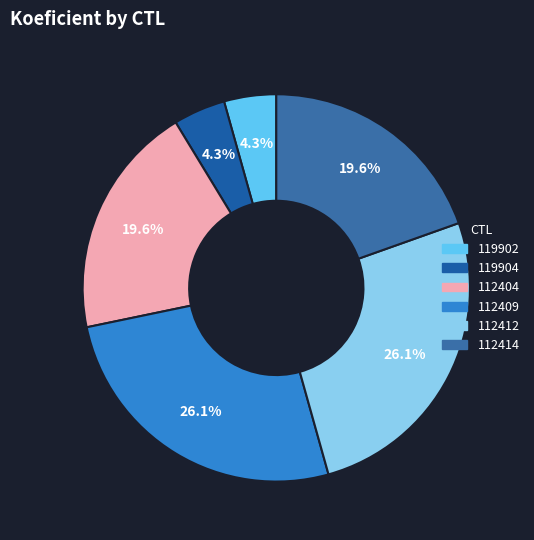

Rank the categories by value from highest to lowest.

112409, 112412, 112404, 112414, 119902, 119904